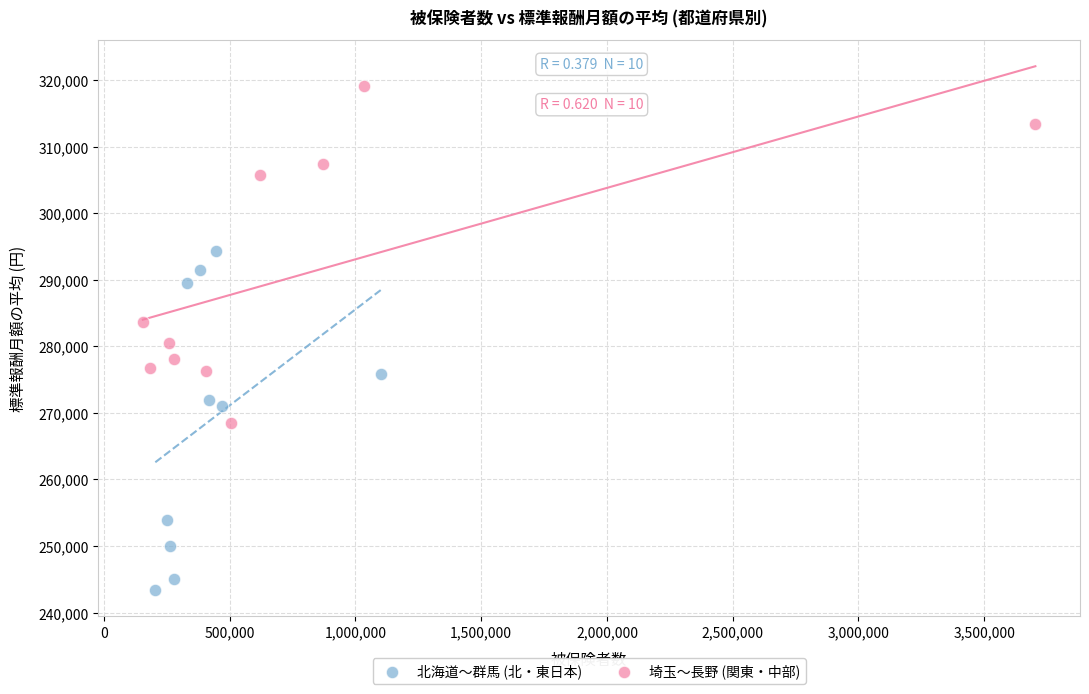

Which series contains the lowest Y value?

北海道〜群馬 (北・東日本)